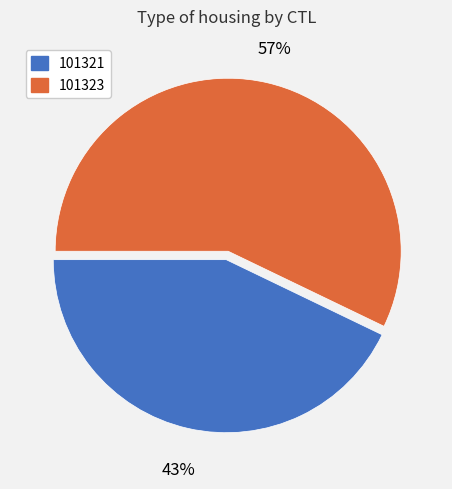

Rank the categories by value from lowest to highest.

101321, 101323